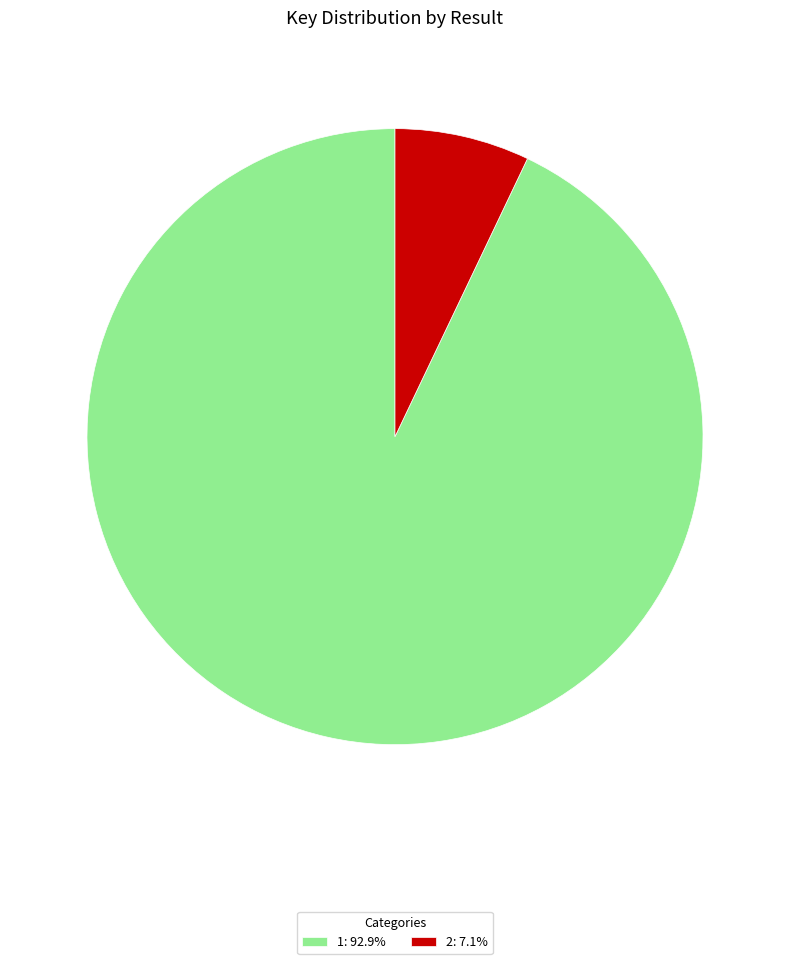

Do 2: 7.1% and 1: 92.9% together represent more than half of the pie?

Yes